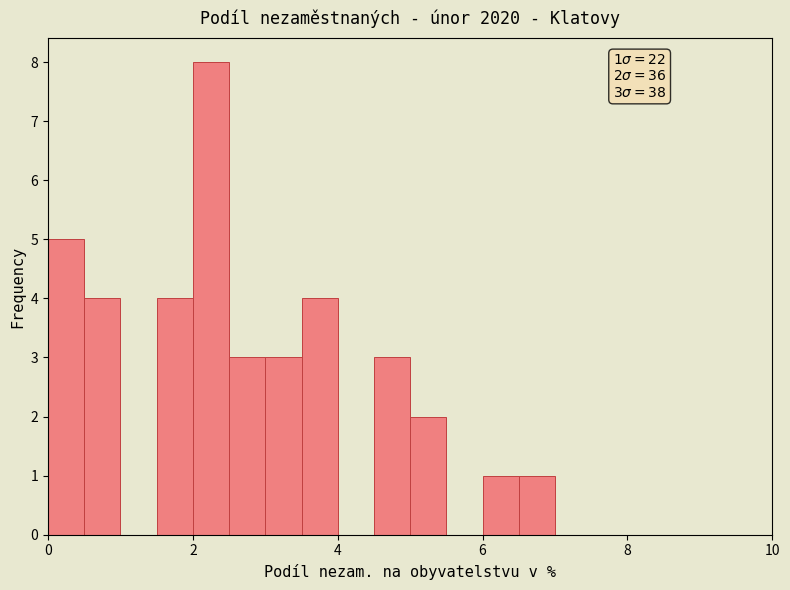

Around what value on the x-axis is the tallest bar? Give the approximate position of its centre, as read against the axis.

2.2